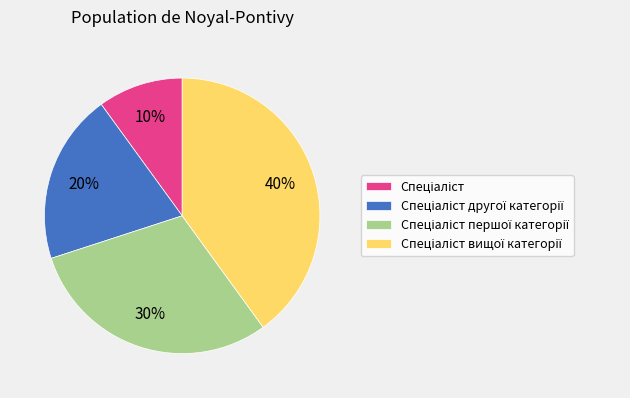

To the nearest percent, what is the difference between the largest and smallest slice percentages?

30%